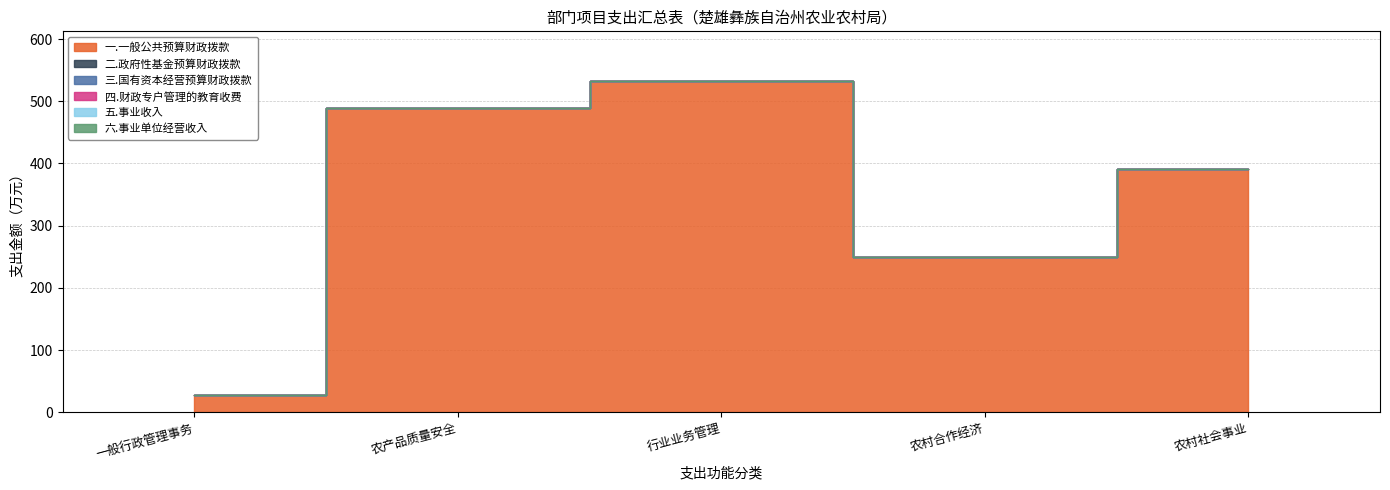

Reading left to right, list all the values displayed in this chart.

一.一般公共预算财政拨款: 一般行政管理事务=27.0	农产品质量安全=490.0	行业业务管理=532.6	农村合作经济=250.0	农村社会事业=390.7
二.政府性基金预算财政拨款: 一般行政管理事务=0.0	农产品质量安全=0.0	行业业务管理=0.0	农村合作经济=0.0	农村社会事业=0.0
三.国有资本经营预算财政拨款: 一般行政管理事务=0.0	农产品质量安全=0.0	行业业务管理=0.0	农村合作经济=0.0	农村社会事业=0.0
四.财政专户管理的教育收费: 一般行政管理事务=0.0	农产品质量安全=0.0	行业业务管理=0.0	农村合作经济=0.0	农村社会事业=0.0
五.事业收入: 一般行政管理事务=0.0	农产品质量安全=0.0	行业业务管理=0.0	农村合作经济=0.0	农村社会事业=0.0
六.事业单位经营收入: 一般行政管理事务=0.0	农产品质量安全=0.0	行业业务管理=0.0	农村合作经济=0.0	农村社会事业=0.0